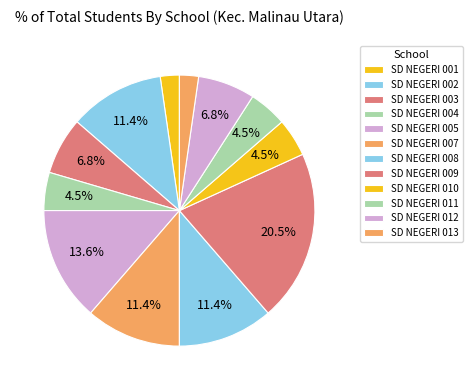

Which category has the smallest portion of the pie?

SD NEGERI 001